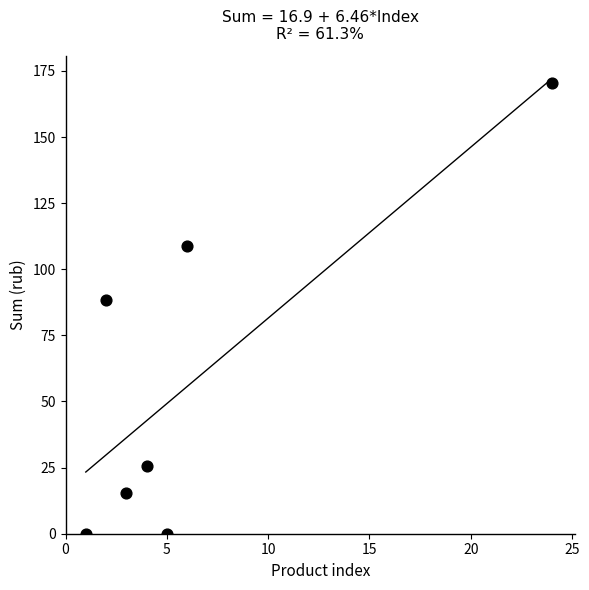

What Y value in the scatter plot is closest to 85?

88.6